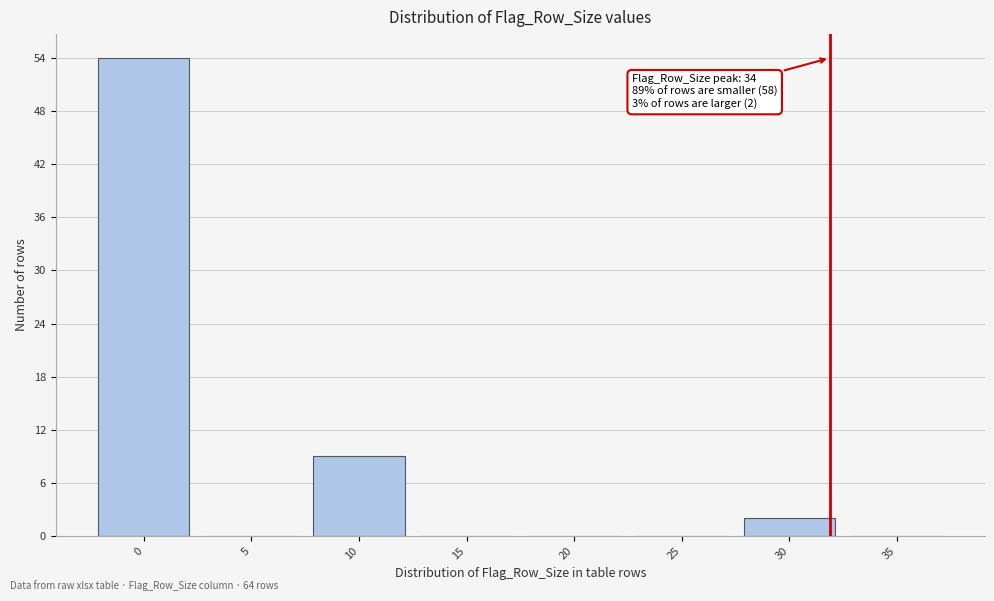

Reading left to right, extract all data points from this chart.

0=54	5=0	10=9	15=0	20=0	25=0	30=2	35=0